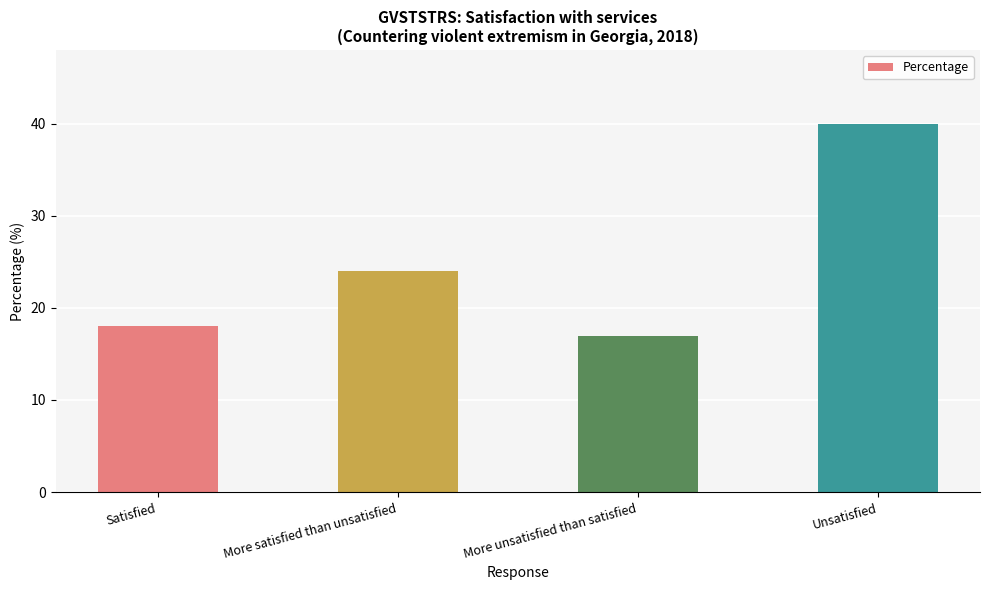

Reading left to right, extract all data points from this chart.

Satisfied=18	More satisfied than unsatisfied=24	More unsatisfied than satisfied=17	Unsatisfied=40